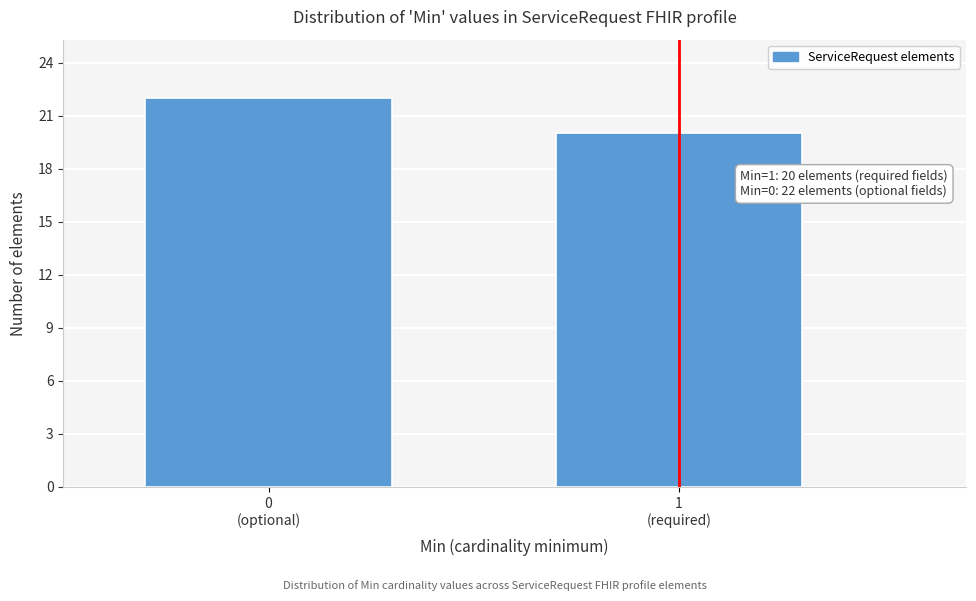

Reading left to right, extract all data points from this chart.

22	20